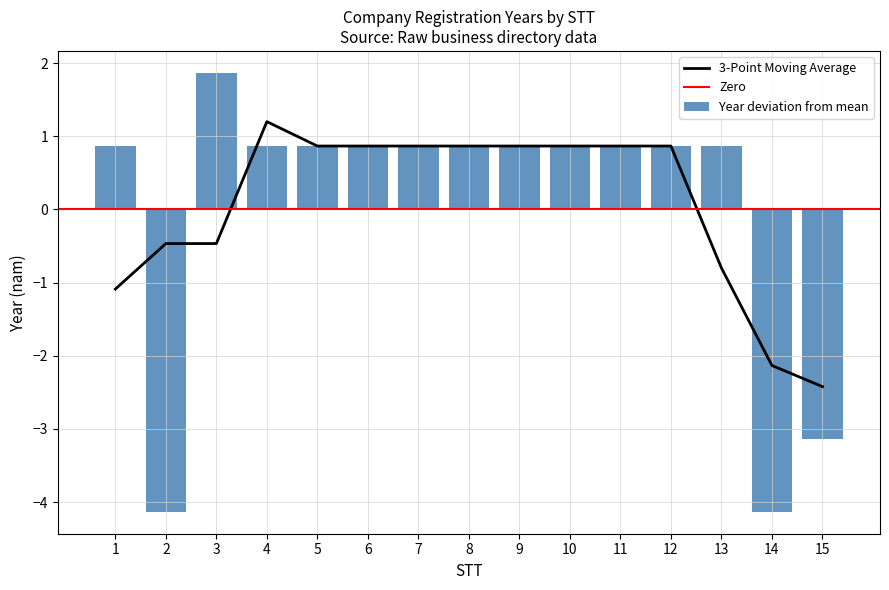

Reading right to left, transcribe all the data shown in this chart.

-3.1	-4.1	0.9	0.9	0.9	0.9	0.9	0.9	0.9	0.9	0.9	0.9	1.9	-4.1	0.9